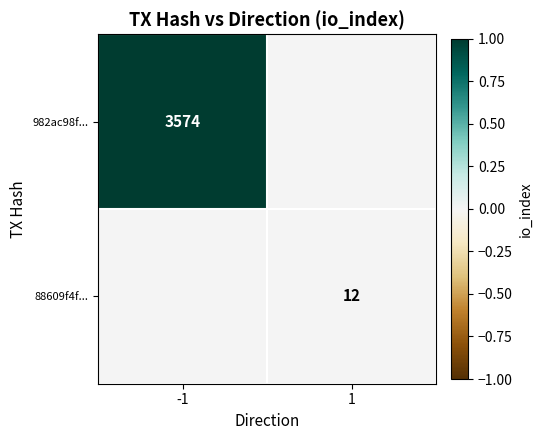

The 88609f4f... series shows 20 at 1. True or false?

False